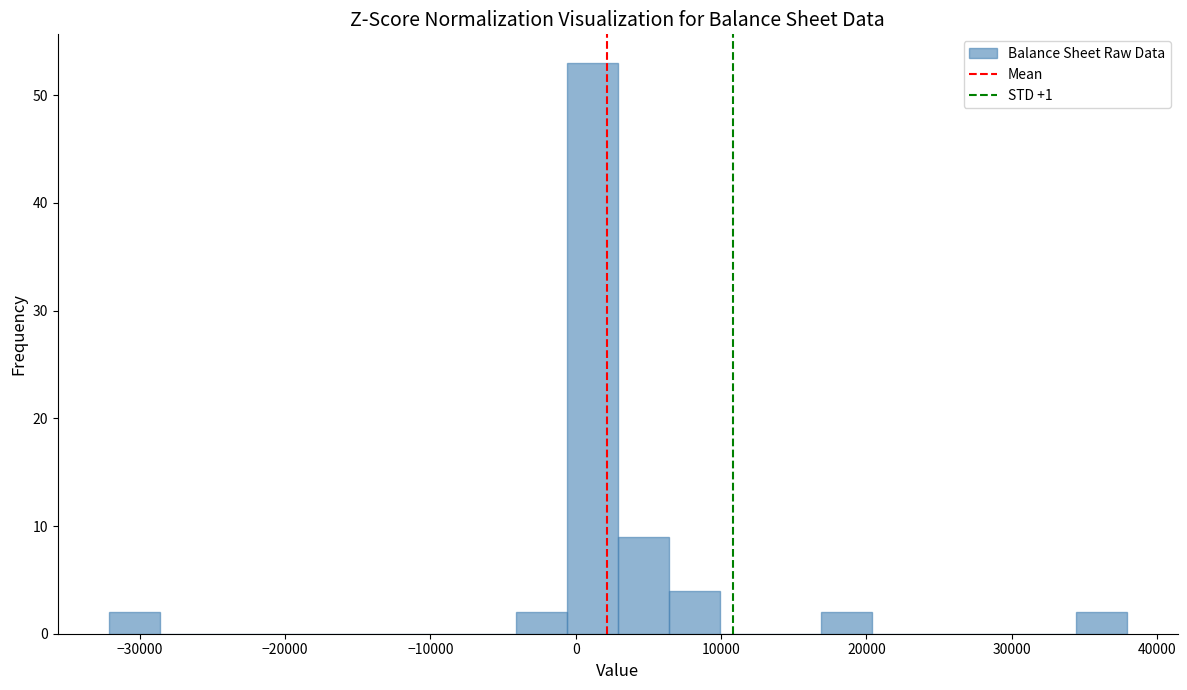

Around what value on the x-axis is the tallest bar? Give the approximate position of its centre, as read against the axis.

1000